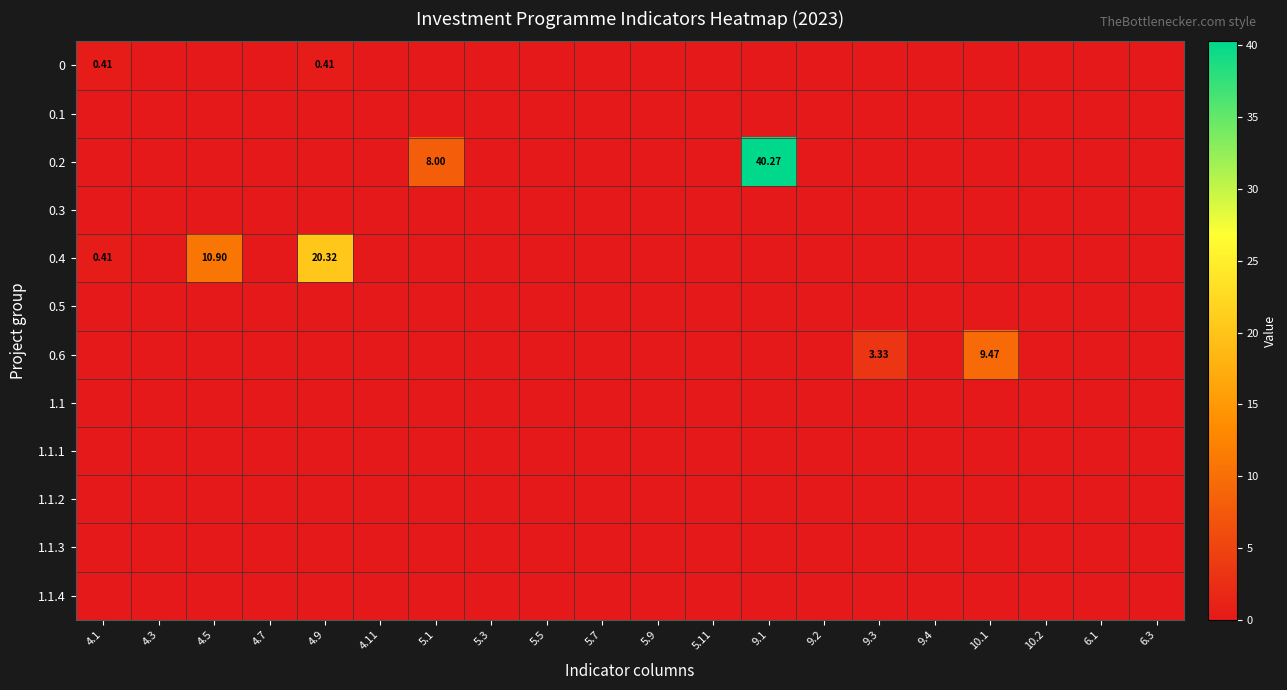

Which series has the widest spread of values?

0.2